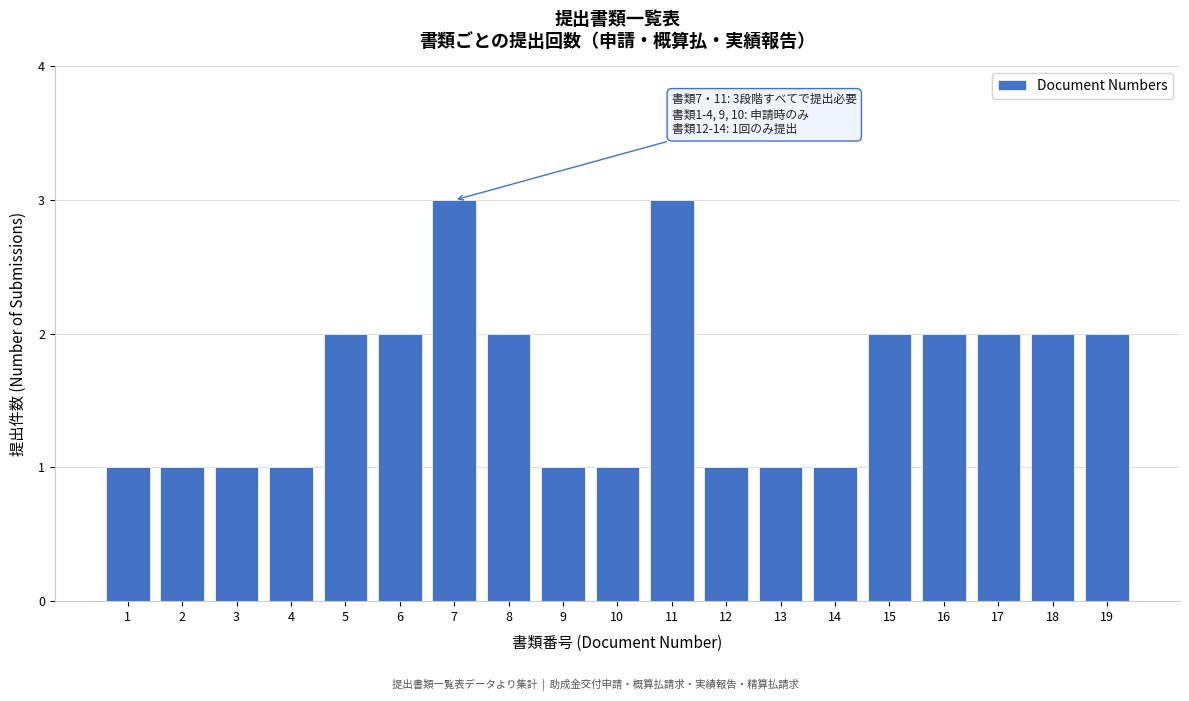

Reading right to left, what are all the values shown in this chart?

19=2	18=2	17=2	16=2	15=2	14=1	13=1	12=1	11=3	10=1	9=1	8=2	7=3	6=2	5=2	4=1	3=1	2=1	1=1